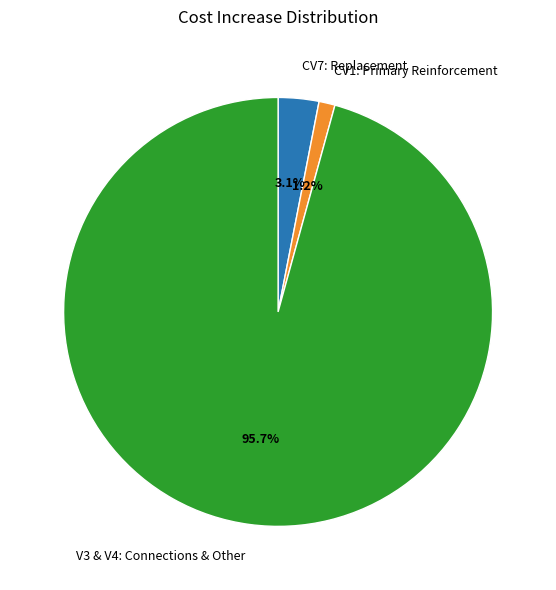

What percentage is the V3 & V4: Connections & Other slice, to the nearest percent?

96%